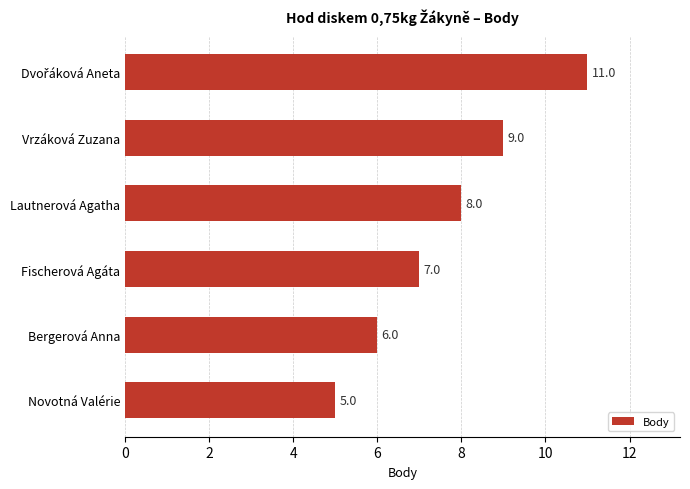

Is it true that the value at Lautnerová Agatha is 6?

False